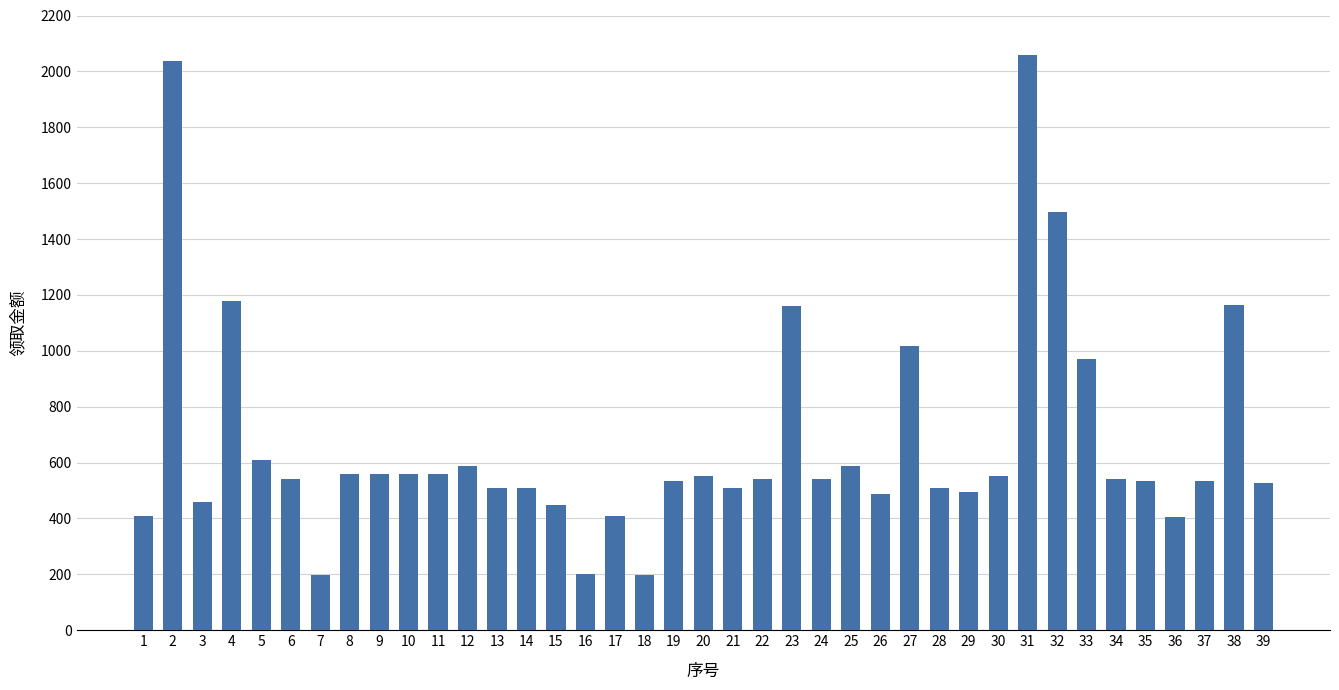

The value at 37 is 533. True or false?

True